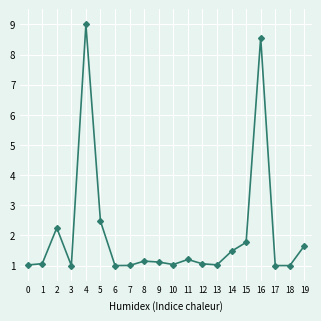

What is the difference between the maximum and second lowest values?

8.0